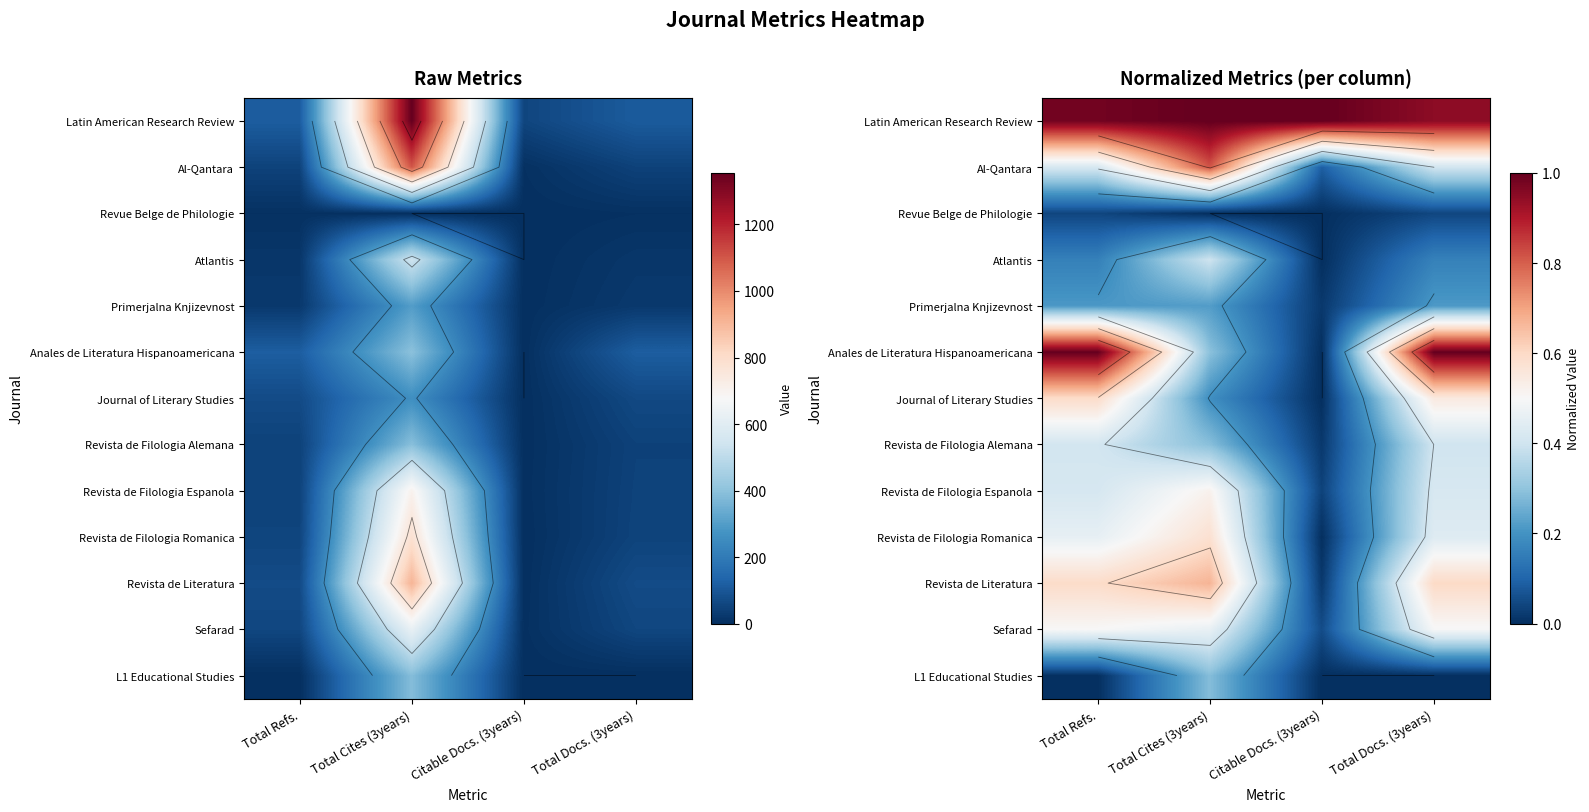

What is the difference between the second highest and second lowest values in the Journal of Literary Studies series?

0.4